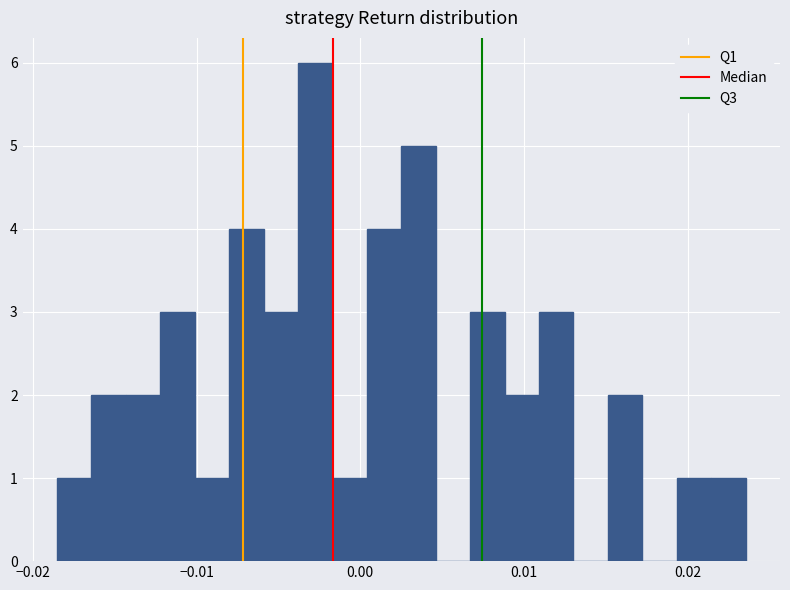

Around what value on the x-axis is the tallest bar? Give the approximate position of its centre, as read against the axis.

-0.003